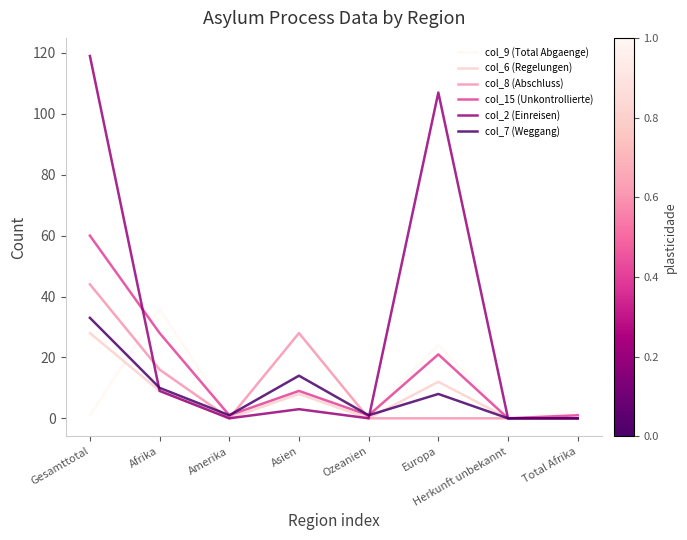

Which series has the widest spread of values?

col_2 (Einreisen)